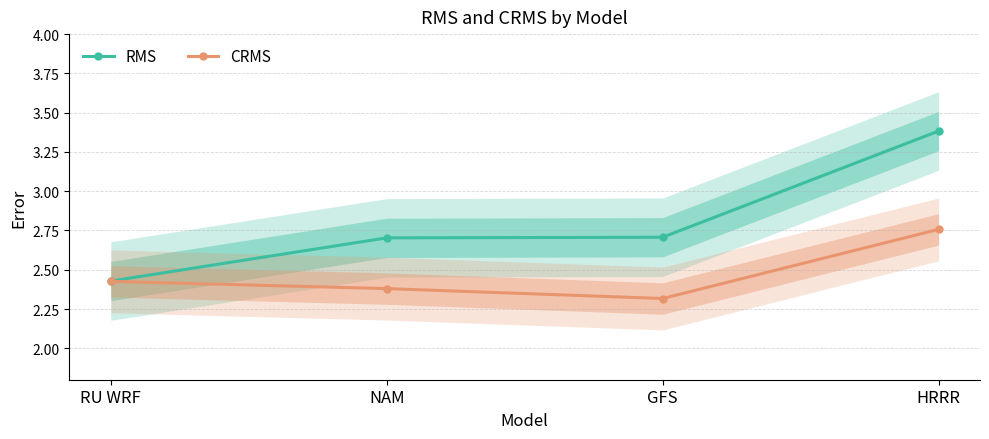

True or false: RMS and CRMS cross at least once.

False